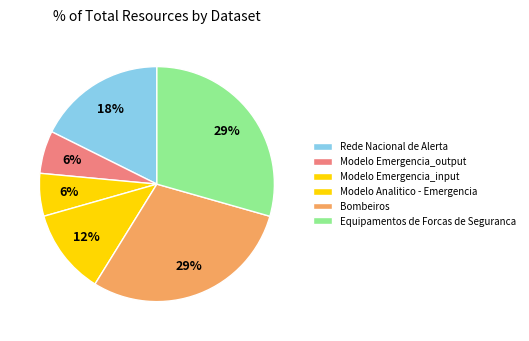

Count the number of slices in the pie.

6